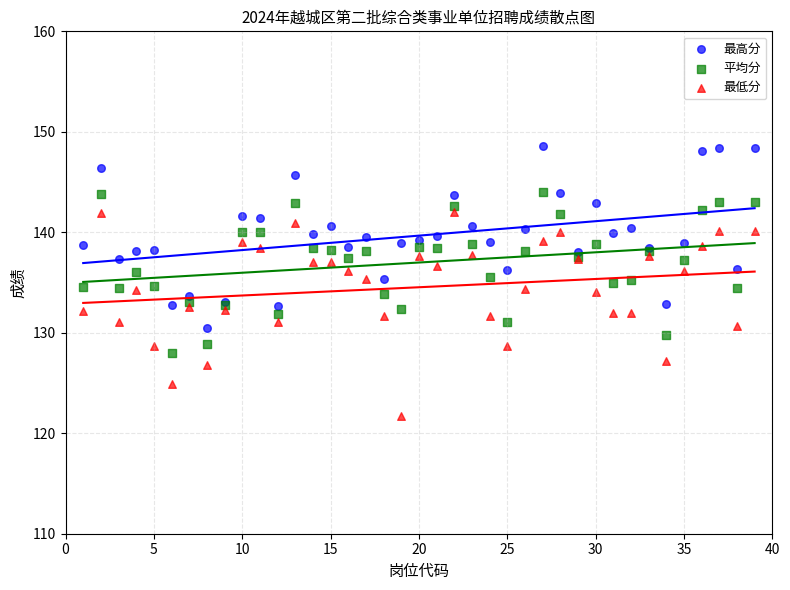

What is the X range (max minus min) for the scatter plot?

38.0